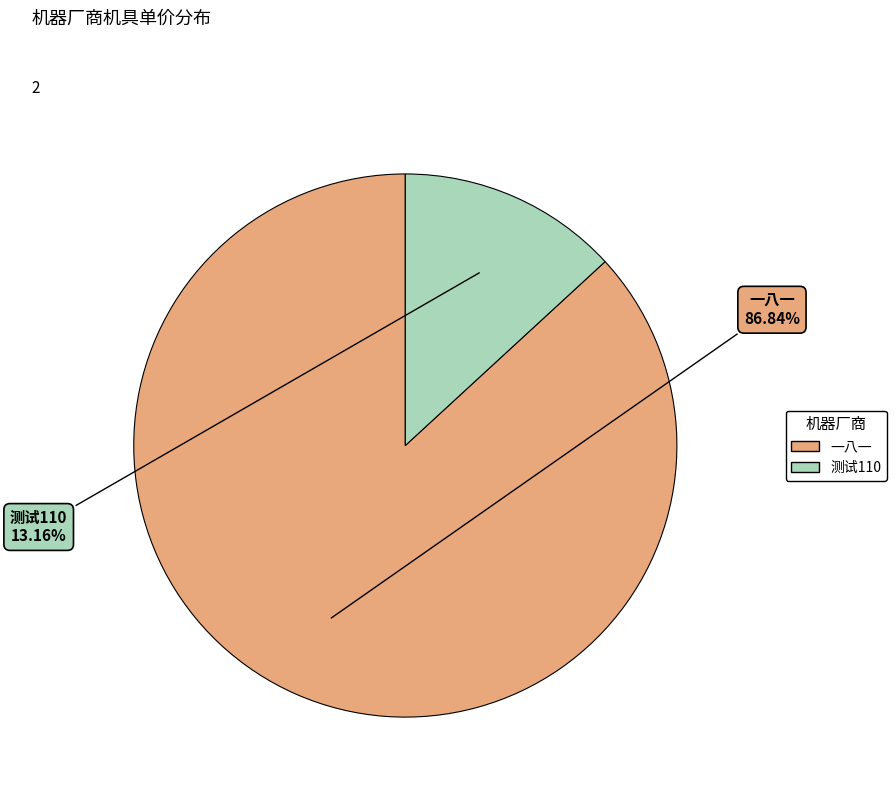

True or false: 测试110 accounts for 13% of the total.

True